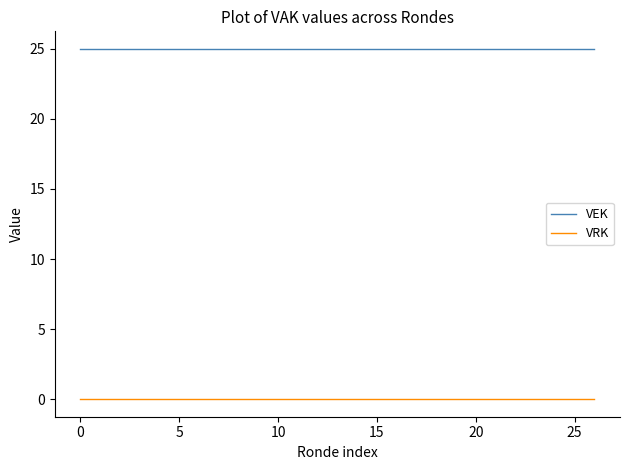

Rank the series by their maximum value, from lowest to highest.

VRK, VEK